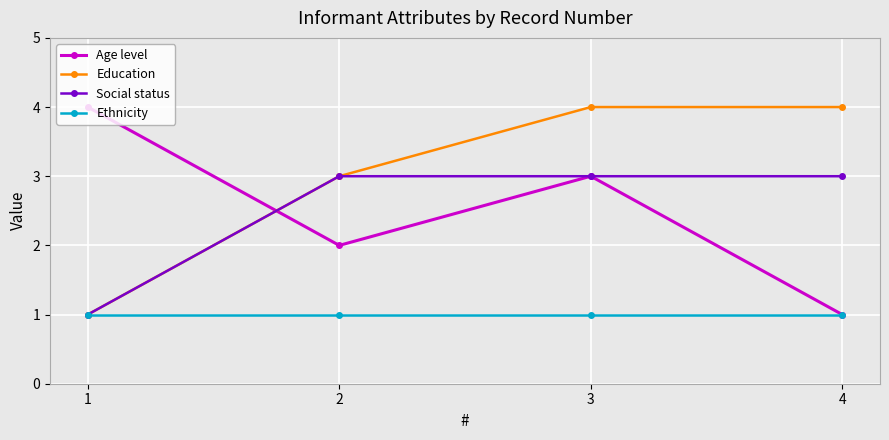

How many distinct data groups are displayed?

4